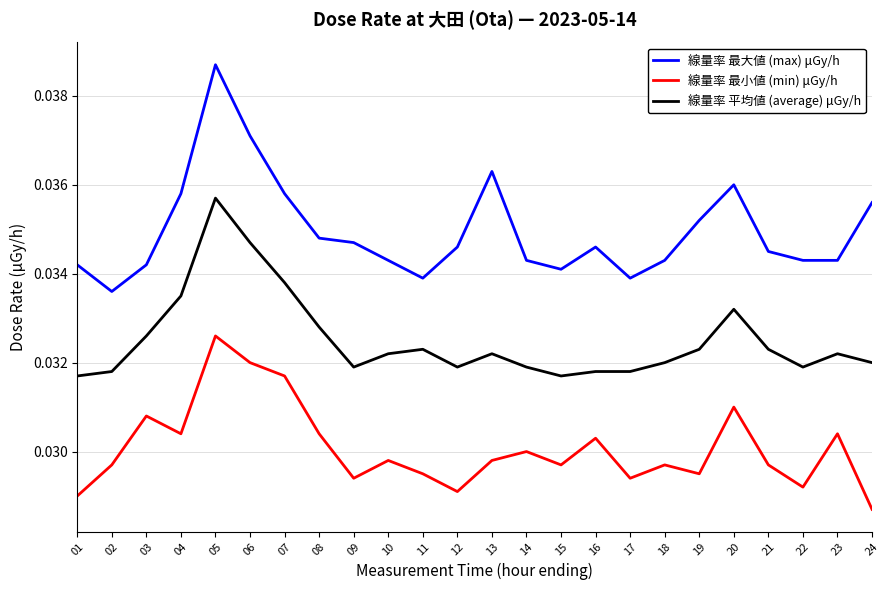

Rank the series at 01 from lowest to highest value.

線量率 最小値 (min) μGy/h, 線量率 平均値 (average) μGy/h, 線量率 最大値 (max) μGy/h